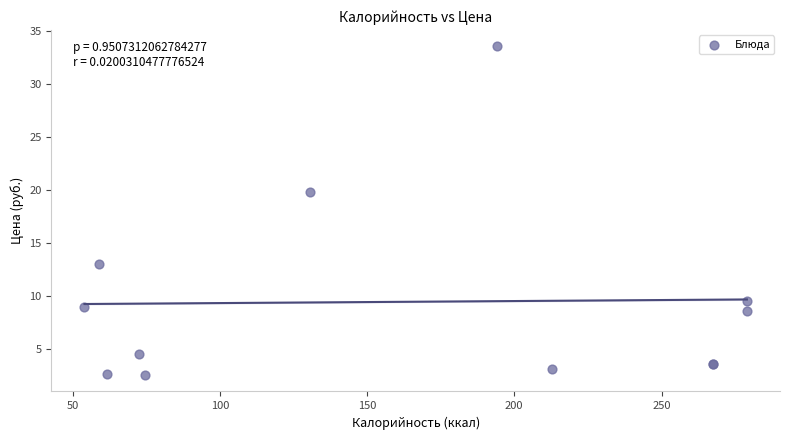

What Y value in the scatter plot is closest to 18?

19.8